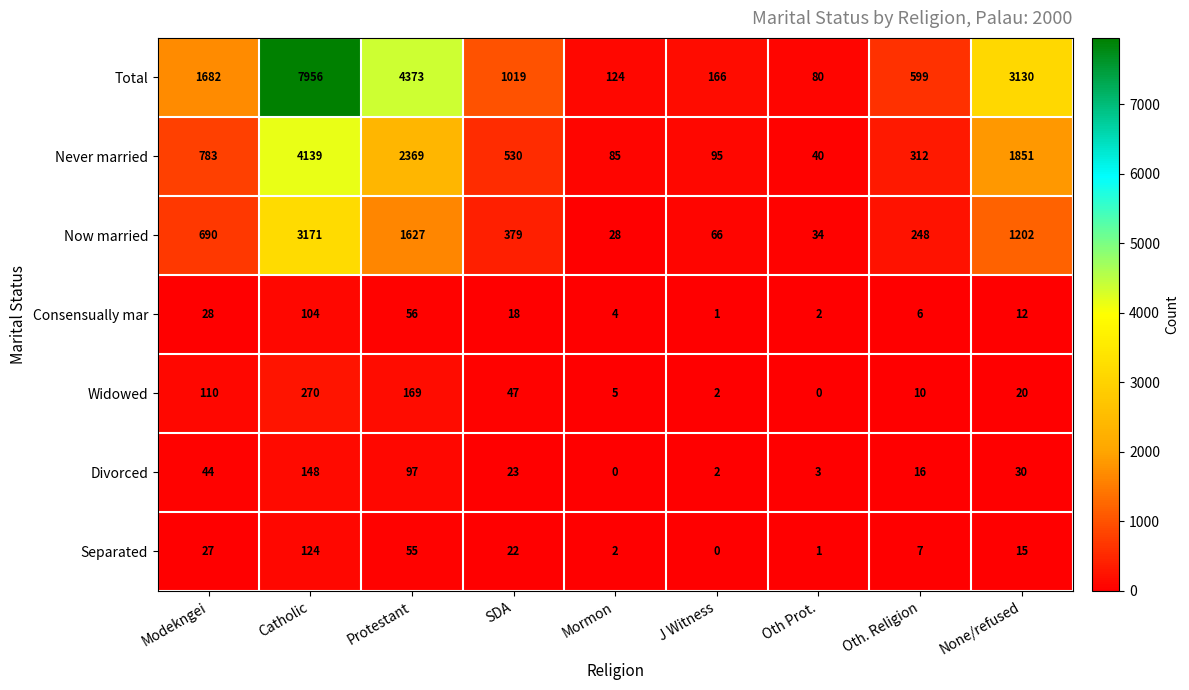

What is the sum of the Never married values at Modekngei and Oth Prot.?

823